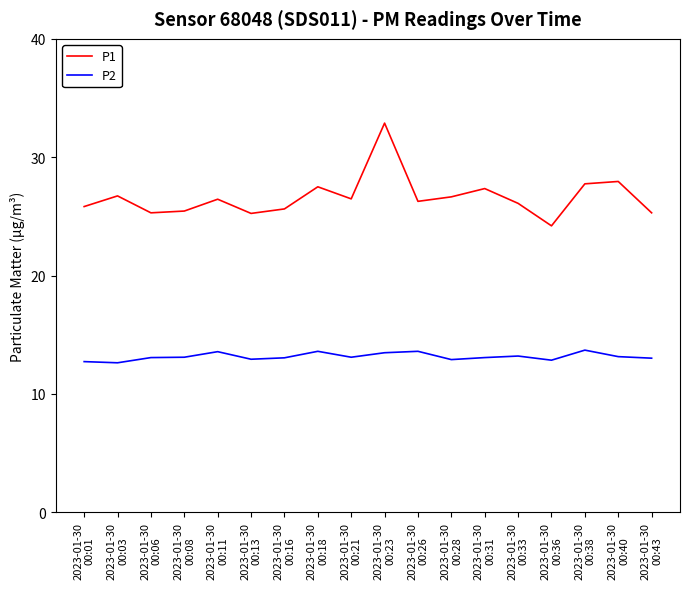

Which series has the largest total across all categories?

P1